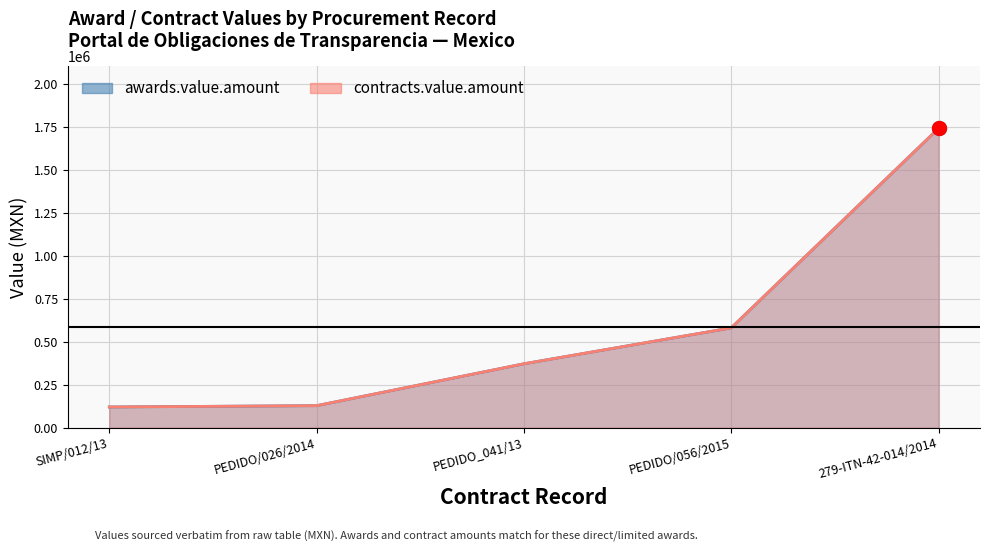

The value of awards.value.amount at PEDIDO_041/13 is 571938. True or false?

False